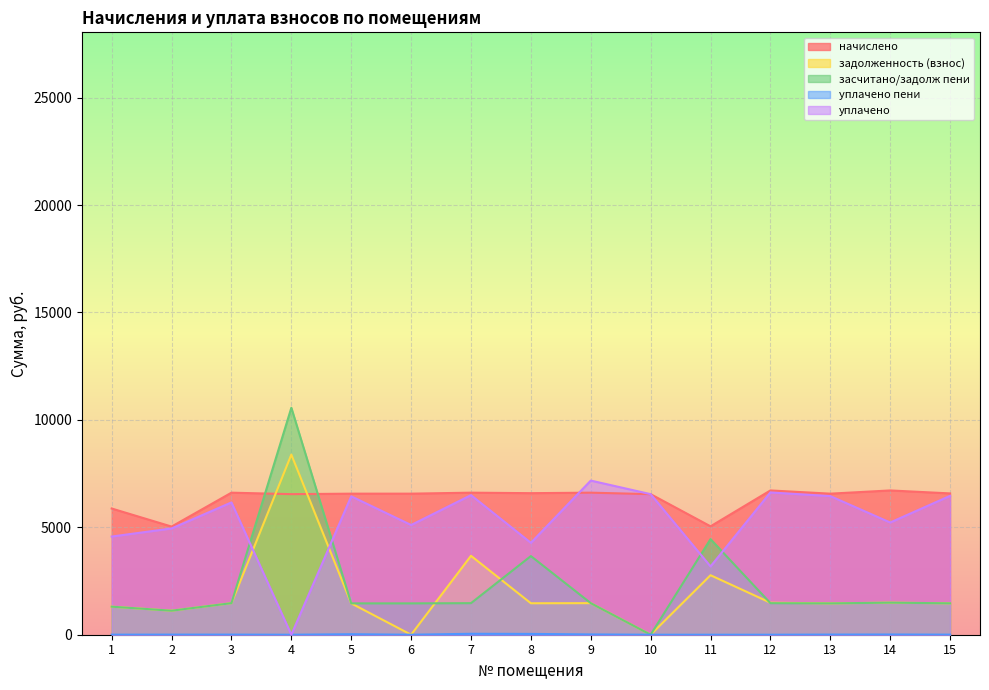

At which label does уплачено reach its peak?

9